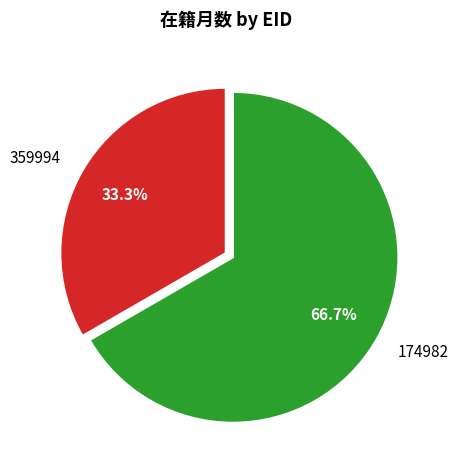

What is the majority slice?

174982